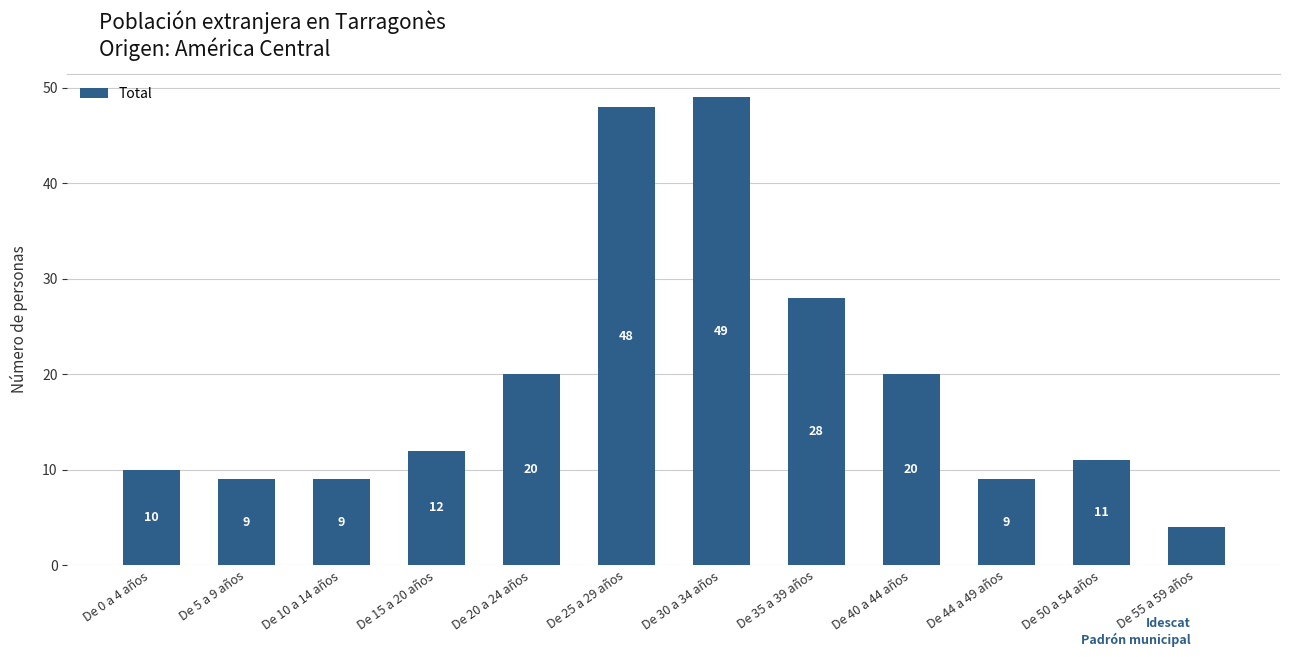

What is the sum of the values at De 25 a 29 años and De 50 a 54 años?

59